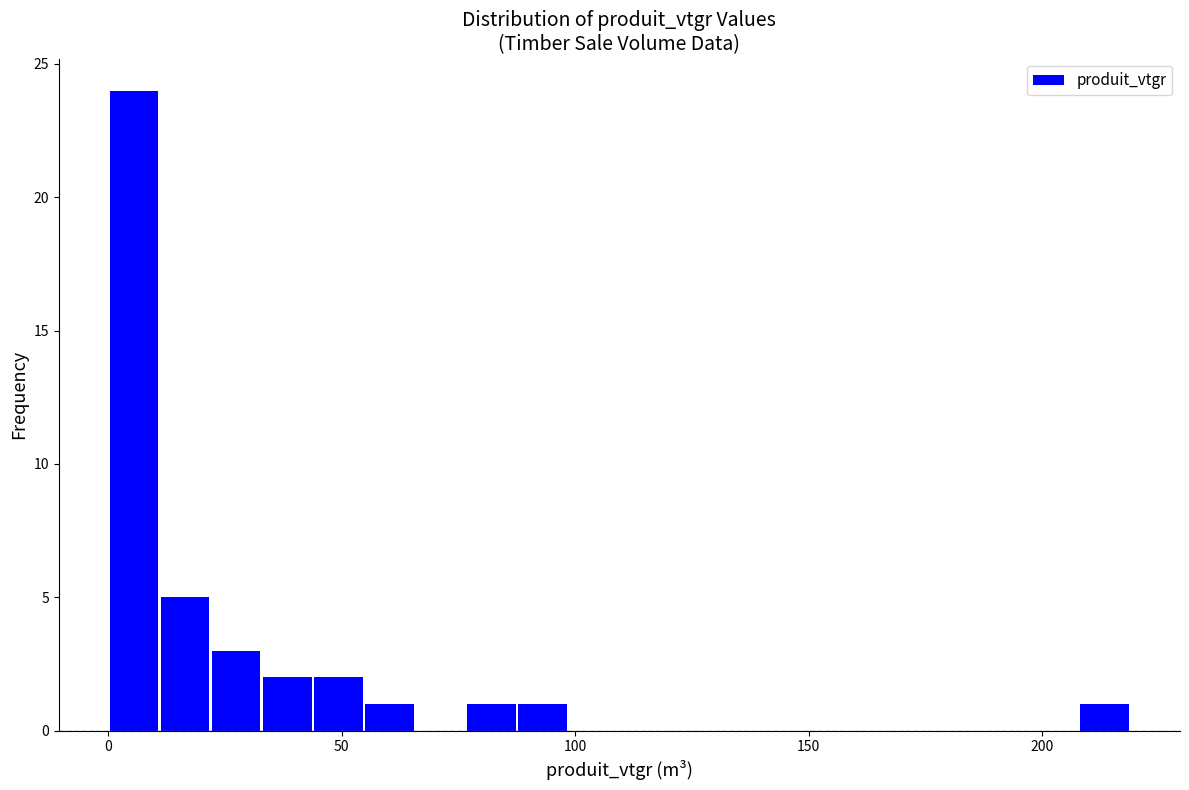

Around what value on the x-axis is the tallest bar? Give the approximate position of its centre, as read against the axis.

5